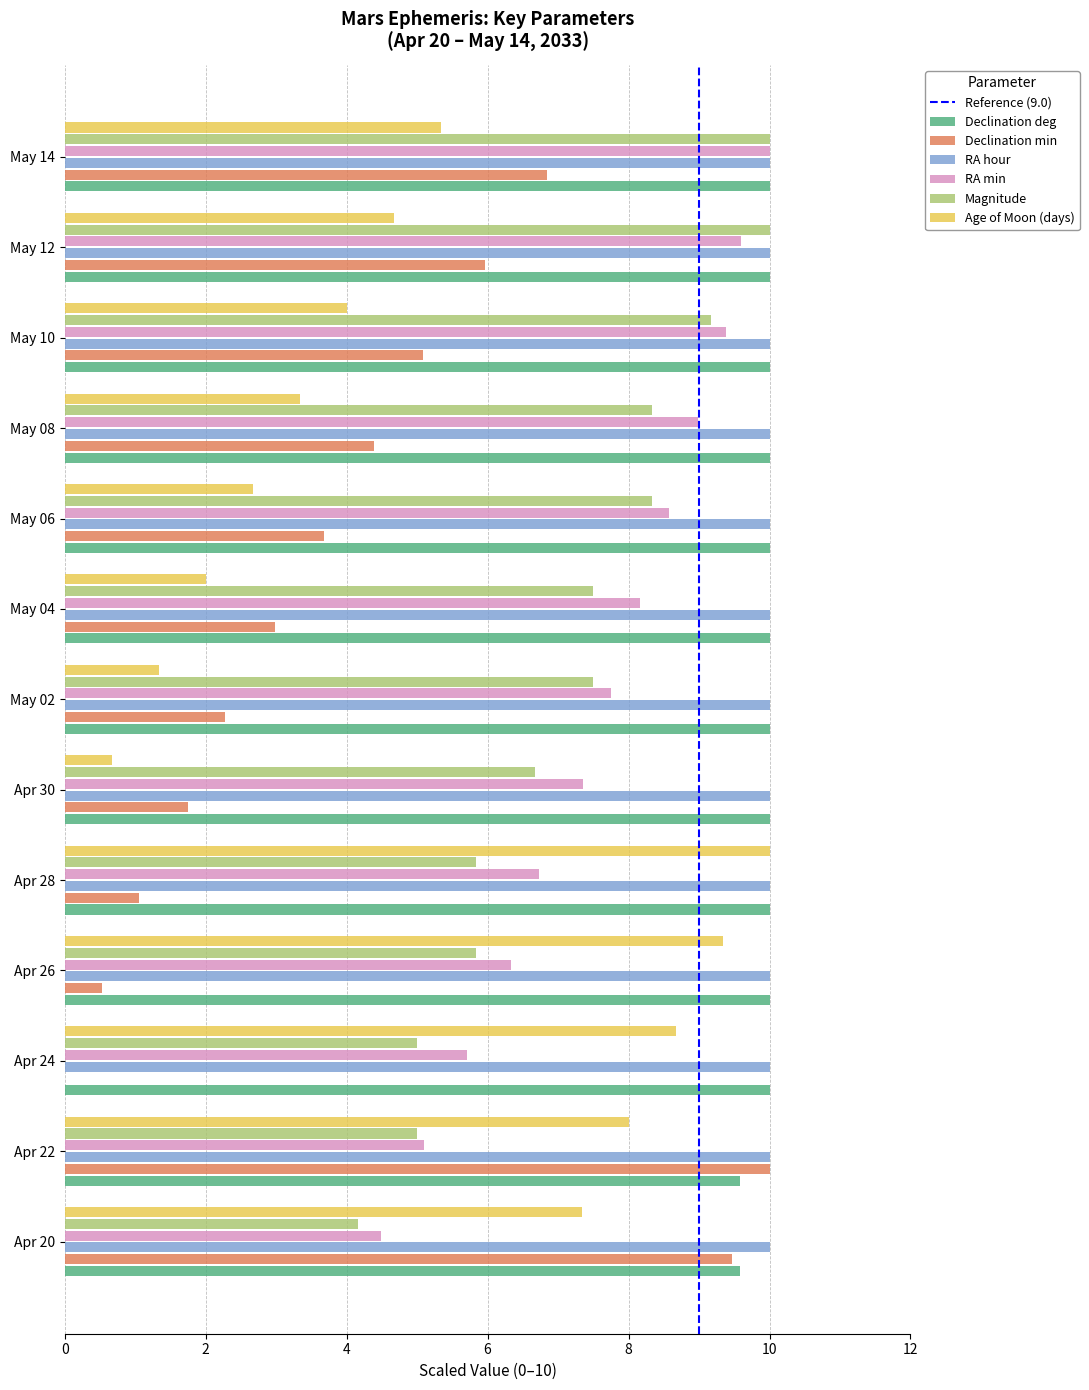

Which series changed the most between Apr 26 and May 08?

Age of Moon (days)